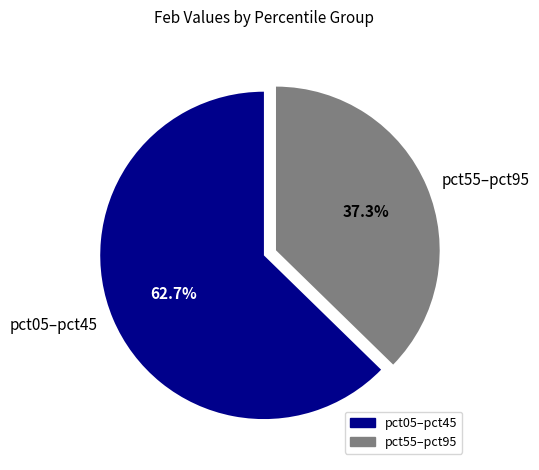

Which slice is the largest?

pct05–pct45